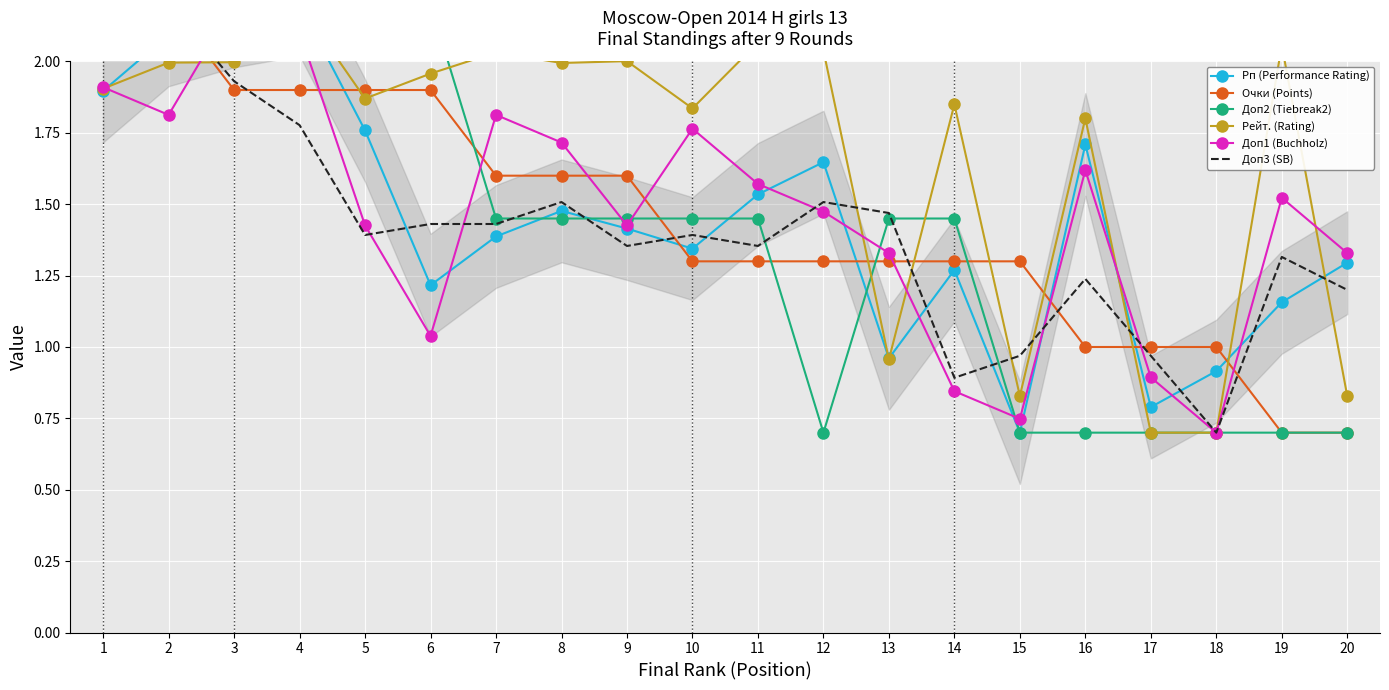

Reading right to left, list all the values displayed in this chart.

Рп (Performance Rating): 1.3	1.2	0.9	0.8	1.7	0.7	1.3	1.0	1.6	1.5	1.3	1.4	1.5	1.4	1.2	1.8	2.2	2.2	2.1	1.9
Очки (Points): 0.7	0.7	1.0	1.0	1.0	1.3	1.3	1.3	1.3	1.3	1.3	1.6	1.6	1.6	1.9	1.9	1.9	1.9	2.2	2.2
Доп2 (Tiebreak2): 0.7	0.7	0.7	0.7	0.7	0.7	1.4	1.4	0.7	1.4	1.4	1.4	1.4	1.4	2.2	2.2	2.2	2.2	2.2	2.2
Рейт. (Rating): 0.8	2.1	0.7	0.7	1.8	0.8	1.8	1.0	2.0	2.1	1.8	2.0	2.0	2.0	2.0	1.9	2.2	2.0	2.0	1.9
Доп1 (Buchholz): 1.3	1.5	0.7	0.9	1.6	0.7	0.8	1.3	1.5	1.6	1.8	1.4	1.7	1.8	1.0	1.4	2.1	2.2	1.8	1.9
Доп3 (SB): 1.2	1.3	0.7	1.0	1.2	1.0	0.9	1.5	1.5	1.4	1.4	1.4	1.5	1.4	1.4	1.4	1.8	1.9	2.2	2.0